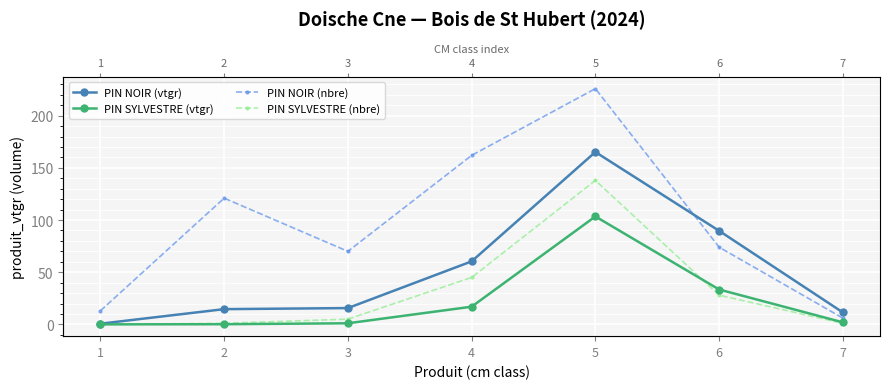

Reading right to left, what are all the values shown in this chart?

PIN NOIR (vtgr): 11.4	89.7	165.2	60.4	15.6	14.6	0.6
PIN SYLVESTRE (vtgr): 1.9	33.4	103.5	16.9	1.1	0.1	0.0
PIN NOIR (nbre): 6.0	74.0	226.0	162.0	70.0	121.0	13.0
PIN SYLVESTRE (nbre): 1.0	28.0	138.0	45.0	5.0	1.0	0.0